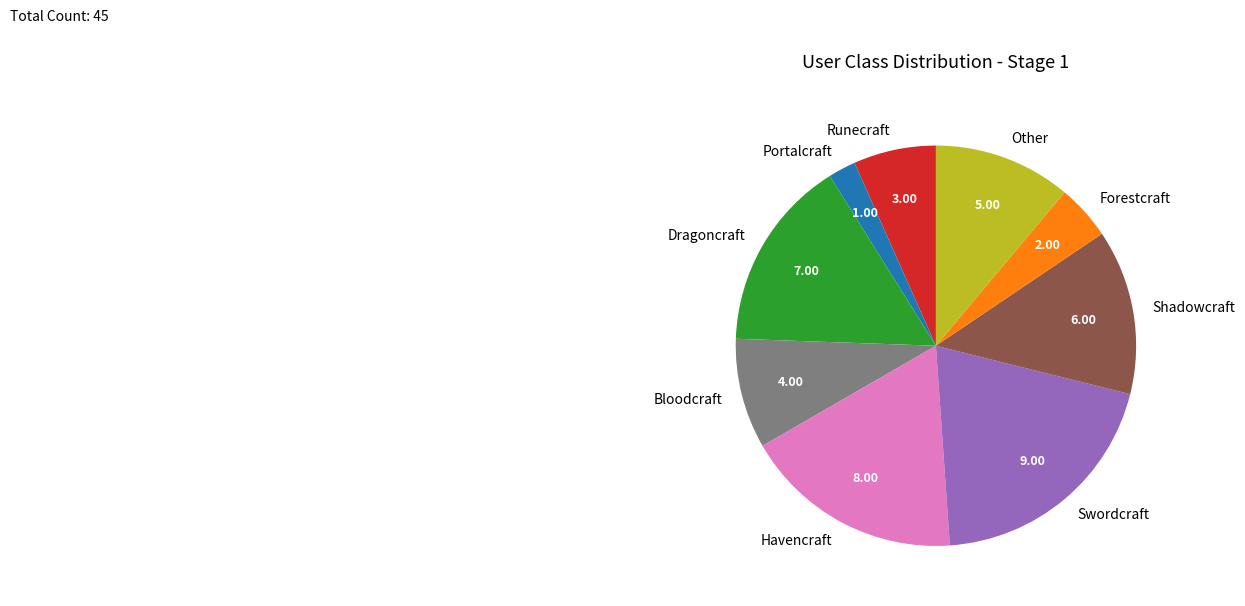

Does Runecraft account for over 50% of the chart?

No